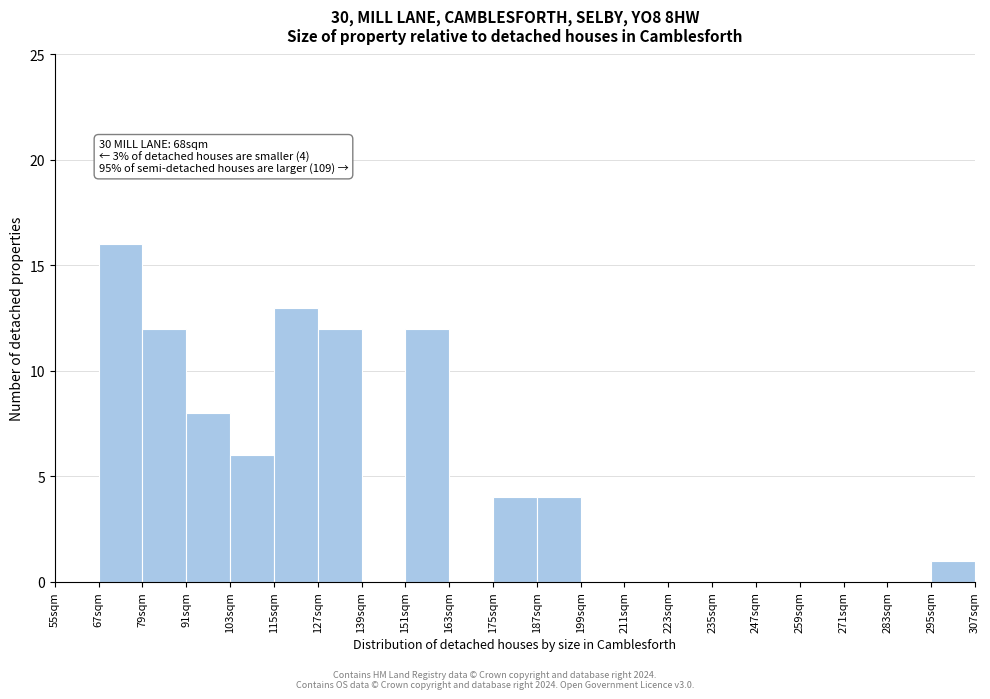

Over which range of the x-axis is the bar tallest?

67 to 79